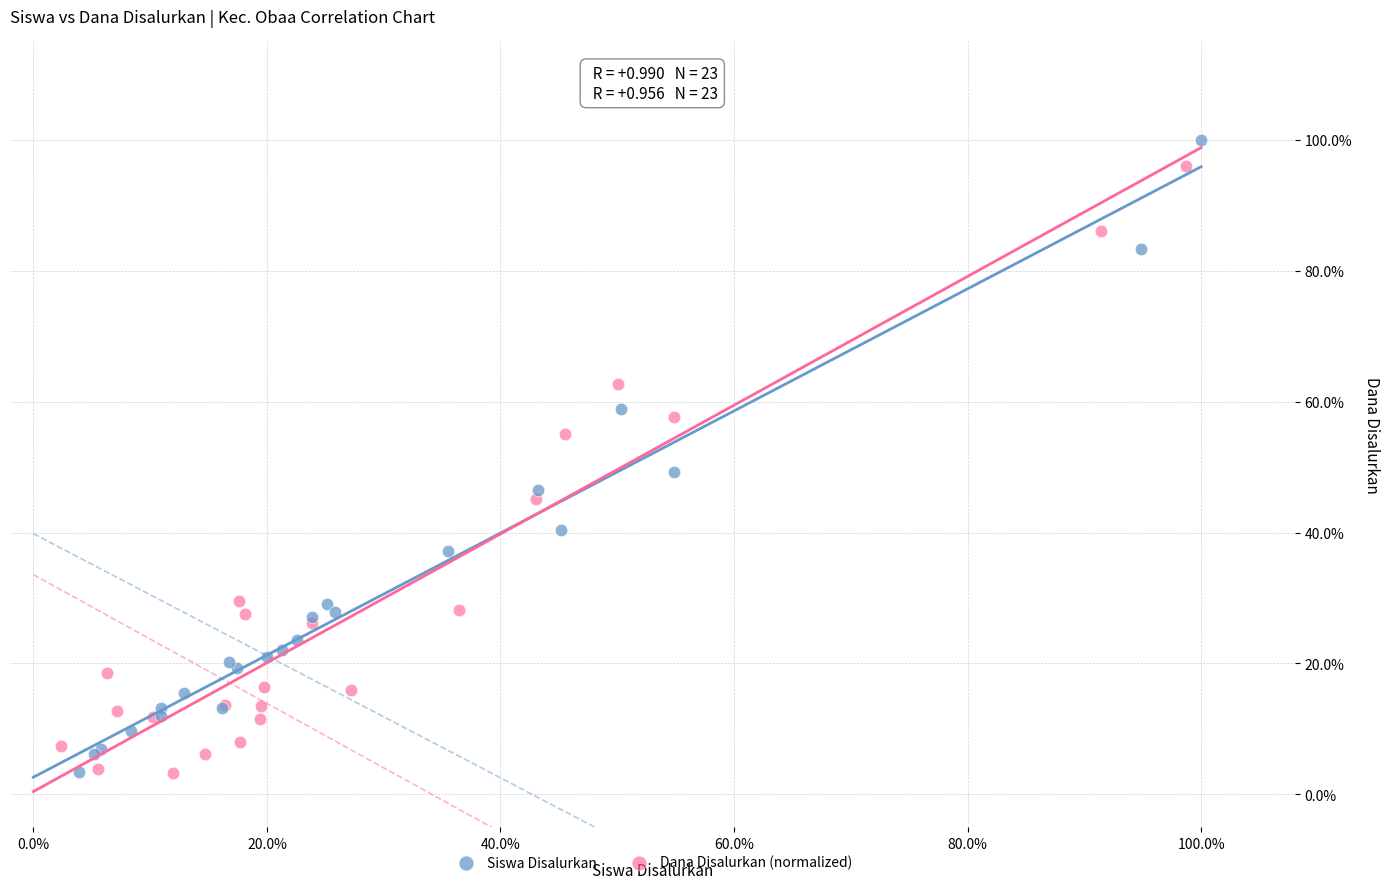

Which series has the widest spread of Y values?

Siswa Disalurkan